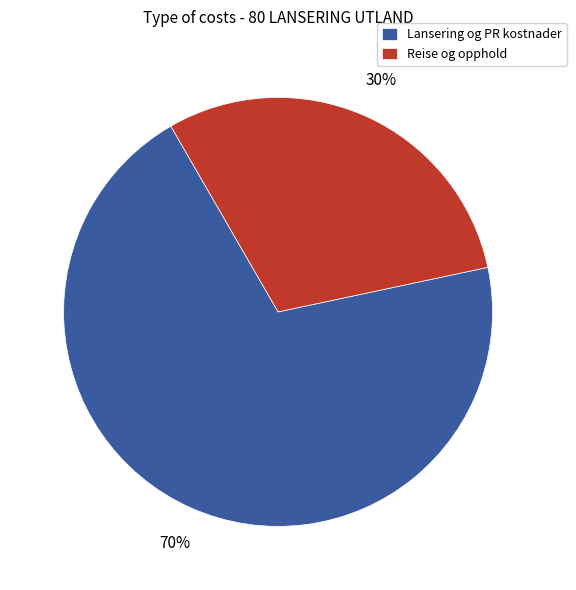

To the nearest percent, what is the difference between the largest and smallest slice percentages?

40%